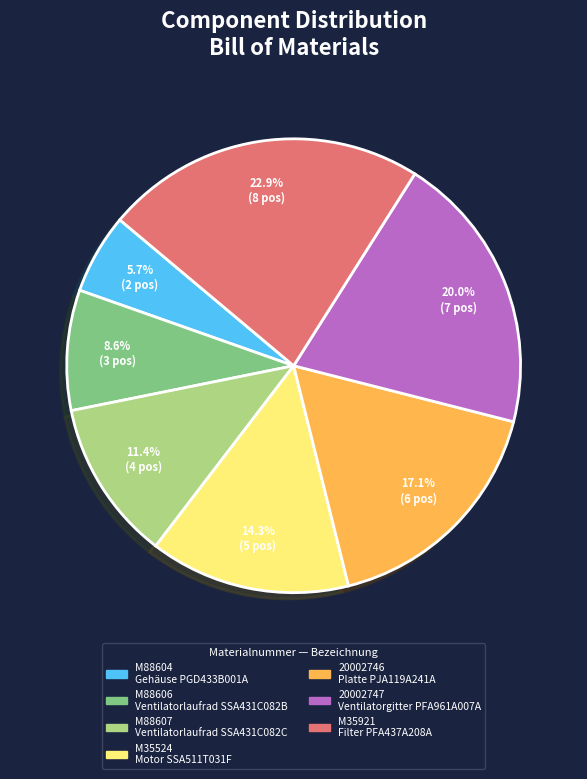

Is there any slice that represents more than half of the pie?

No